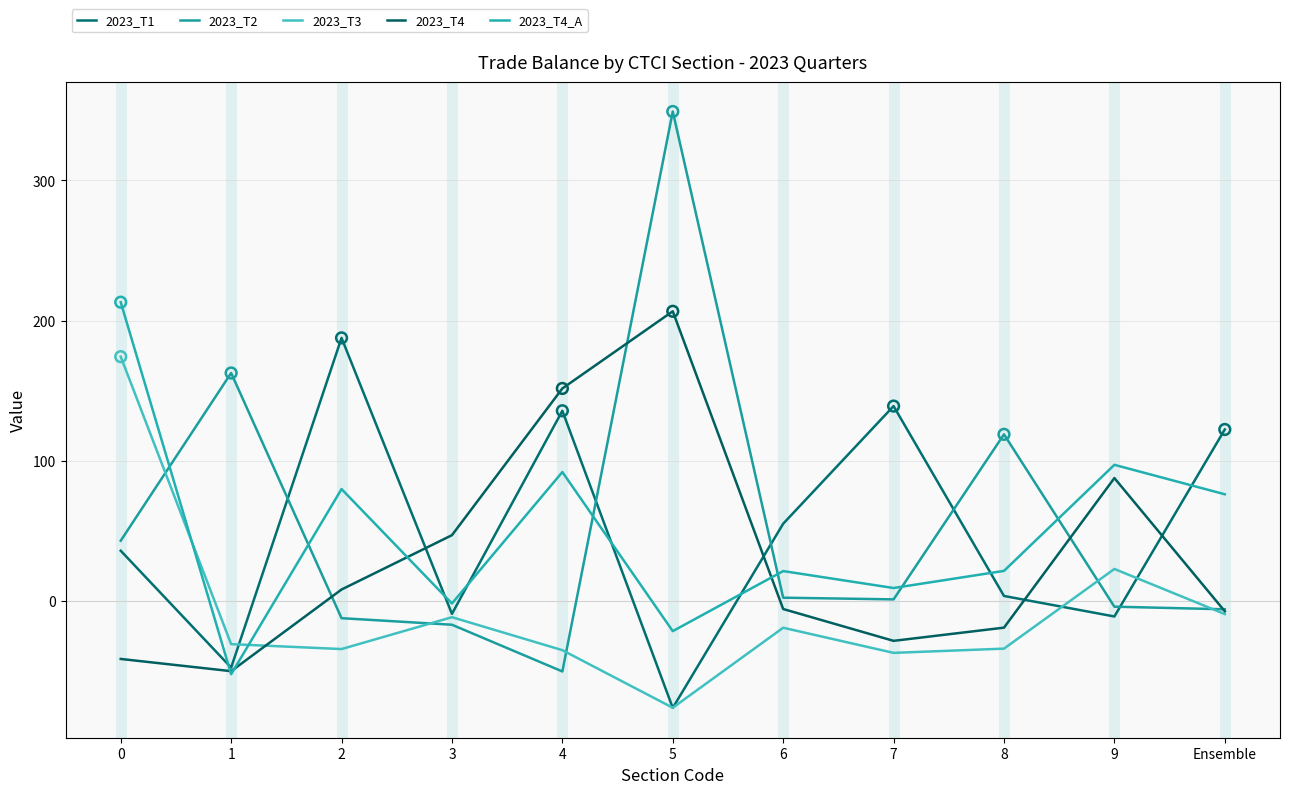

What is the total value across all series at 1?

-17.6